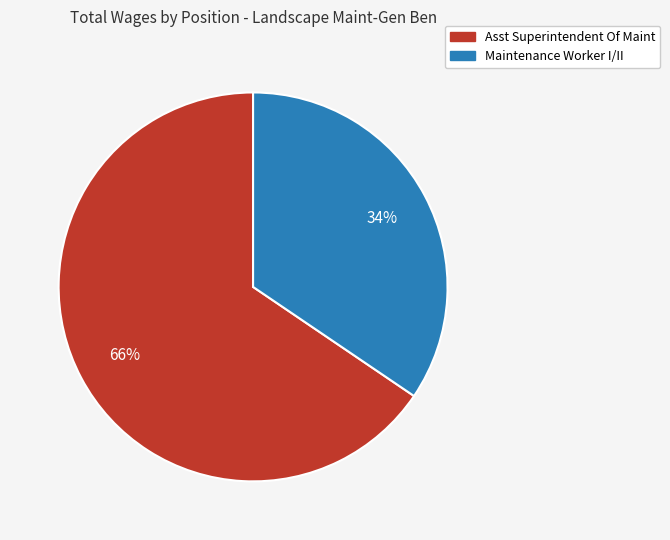

Is the sum of Maintenance Worker I/II and Asst Superintendent Of Maint greater than half?

Yes